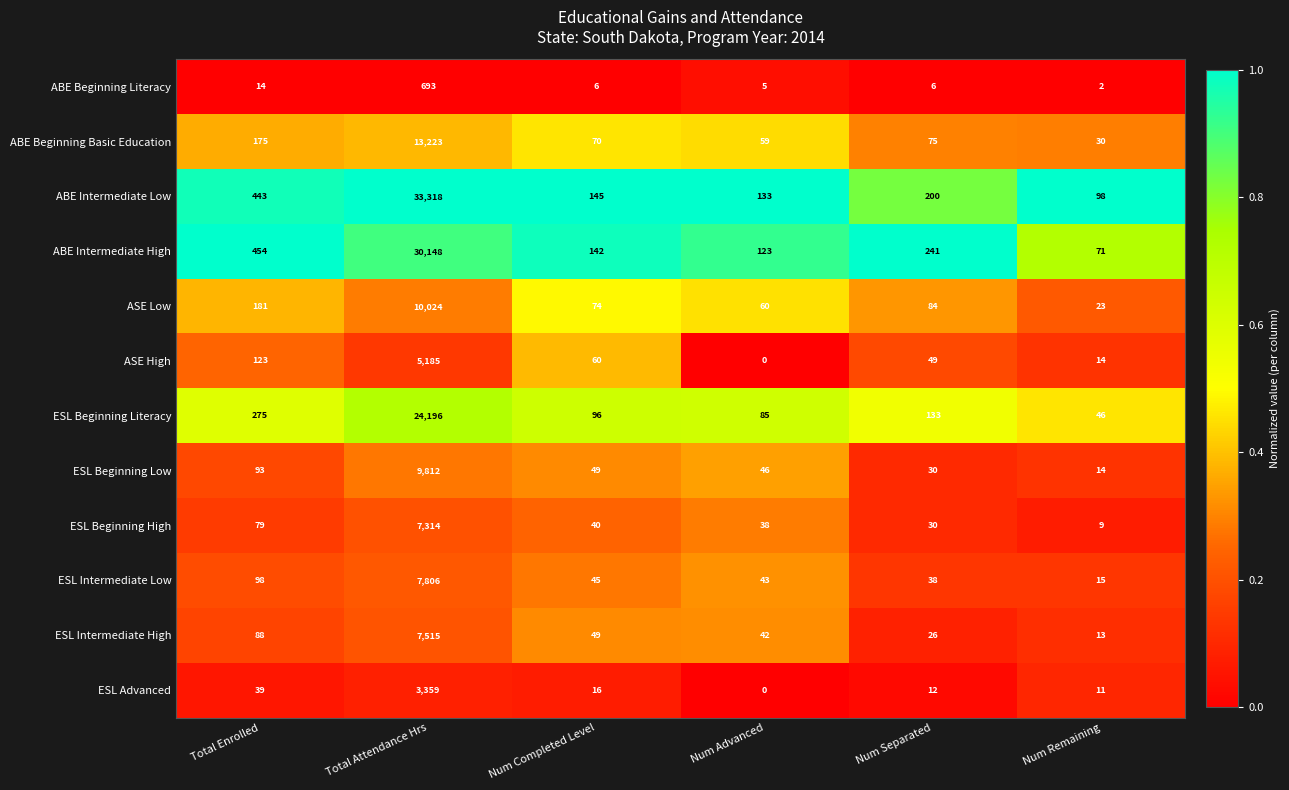

List the series in order of their peak value, lowest first.

ABE Beginning Literacy, ESL Advanced, ASE High, ESL Beginning High, ESL Intermediate High, ESL Intermediate Low, ESL Beginning Low, ASE Low, ABE Beginning Basic Education, ESL Beginning Literacy, ABE Intermediate High, ABE Intermediate Low